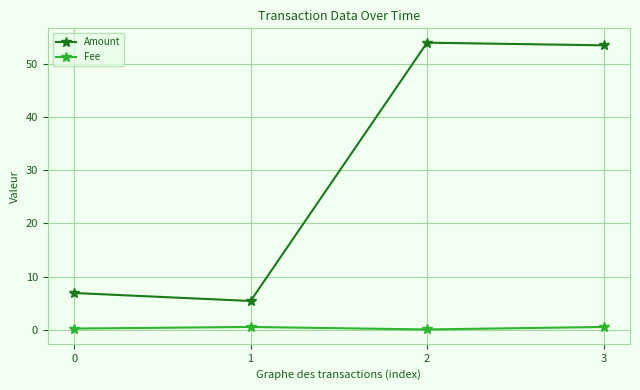

Which series has the largest total across all categories?

Amount